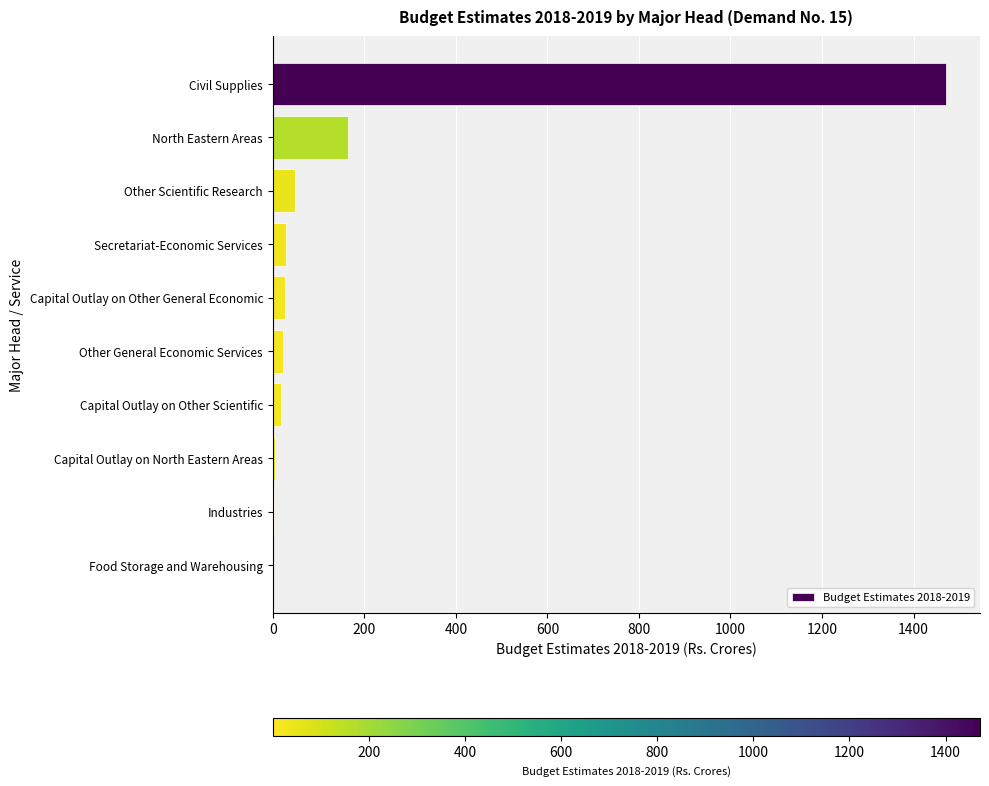

The value at North Eastern Areas is 164.2. True or false?

True